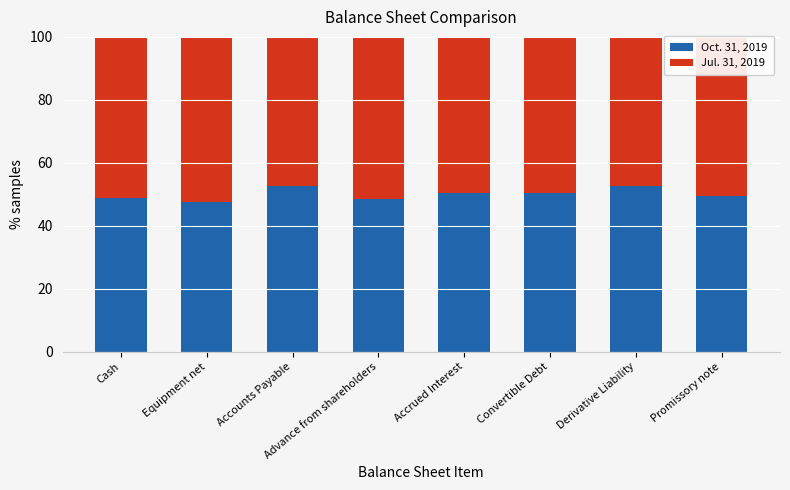

What is the total value across all series at Accrued Interest?

100.0